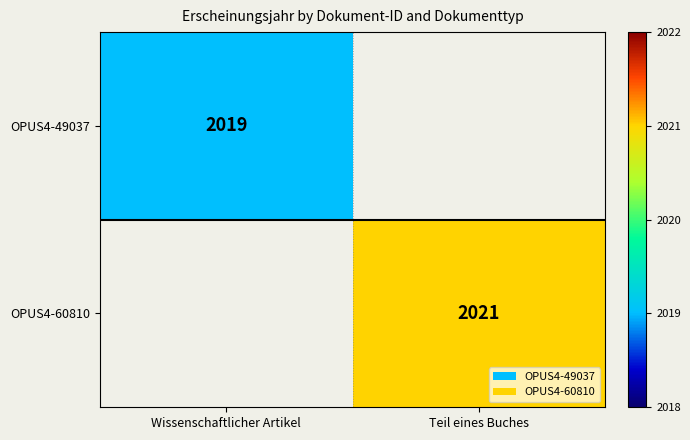

Is it true that OPUS4-60810 equals 2021 at Teil eines Buches?

True